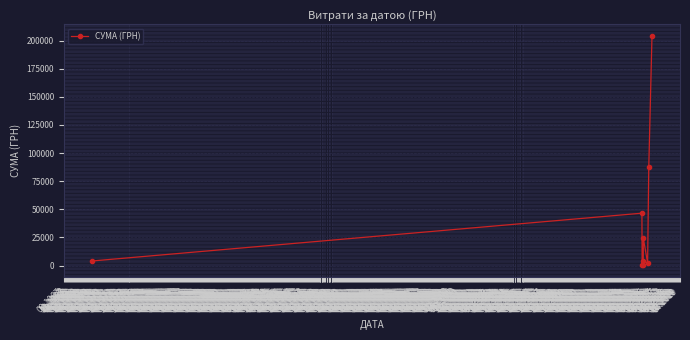

What is the maximum value shown in the chart?

204148.4